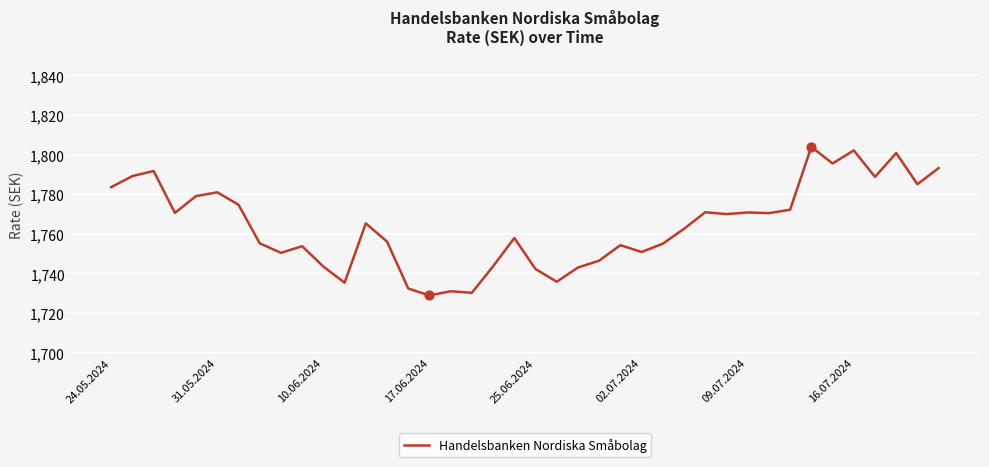

What is the minimum value shown in the chart?

1728.8